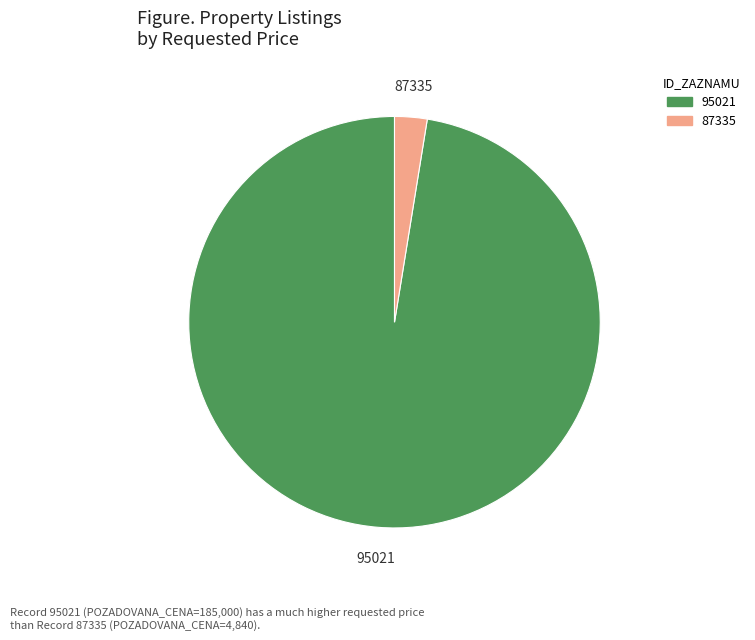

Which category has the biggest portion of the pie?

95021